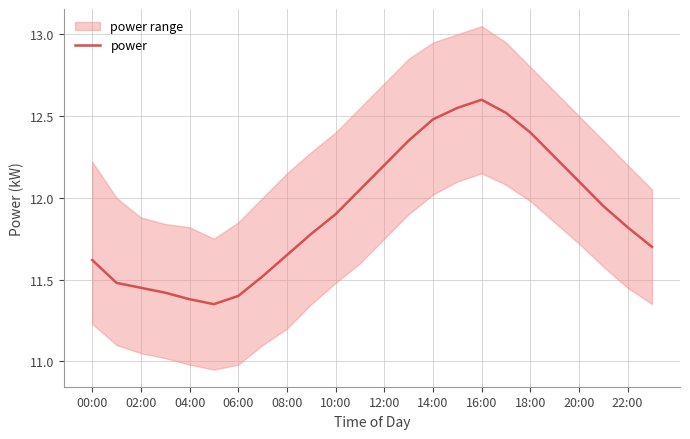

The power series shows 11.8 at 22:00. True or false?

True